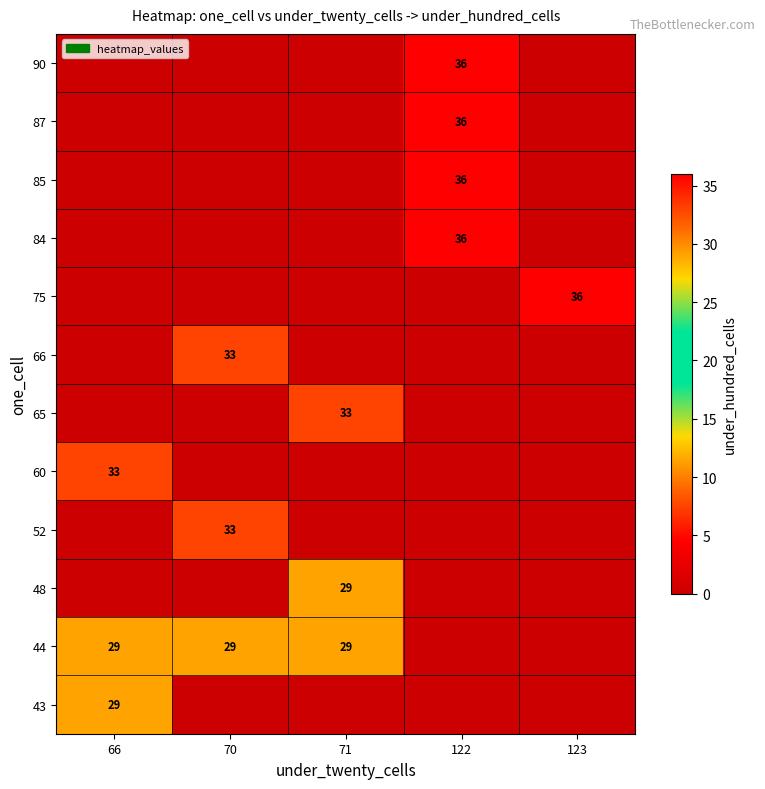

What is the maximum value shown in the chart?

36